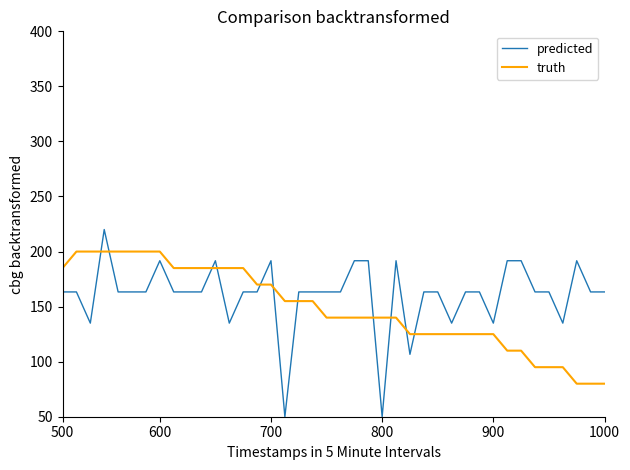

True or false: predicted and truth cross at least once.

True